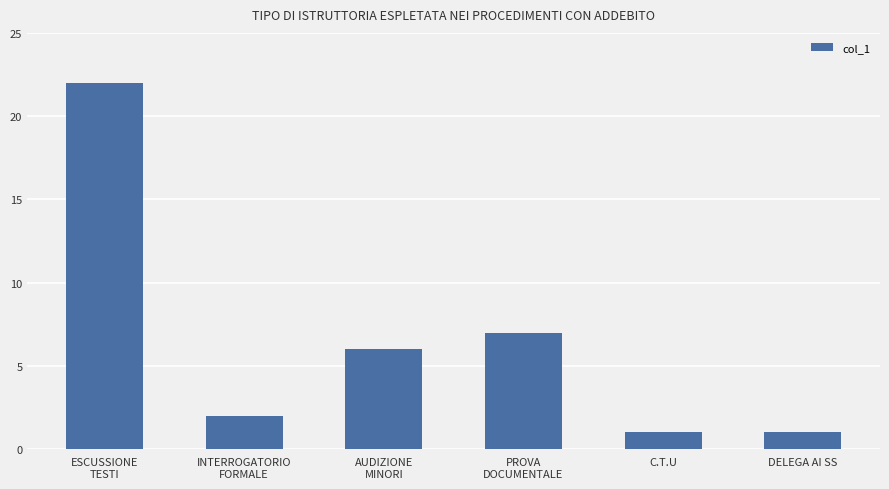

Reading left to right, list all the values displayed in this chart.

22	2	6	7	1	1